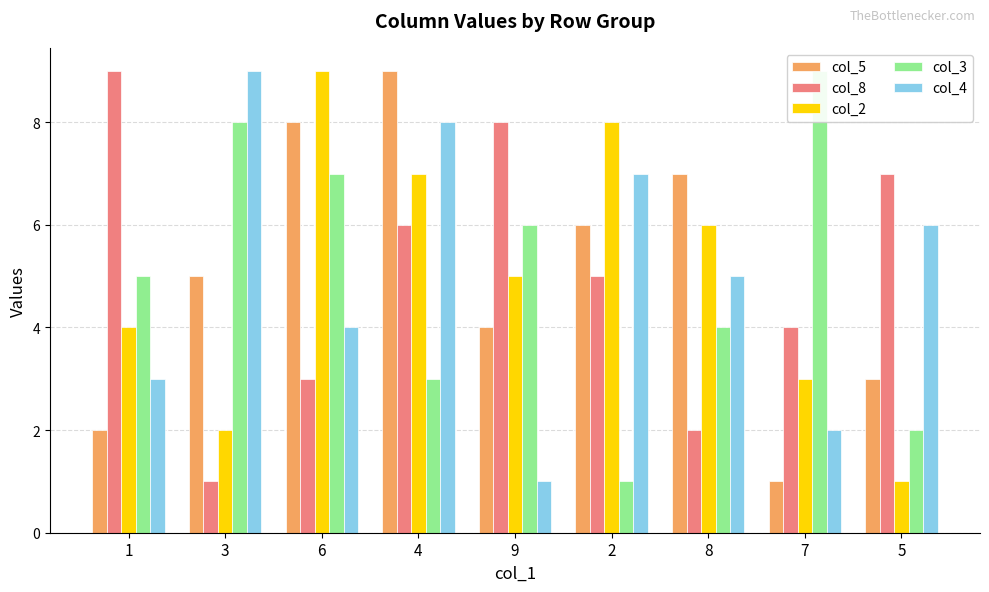

Which series has the largest range (max minus min)?

col_5